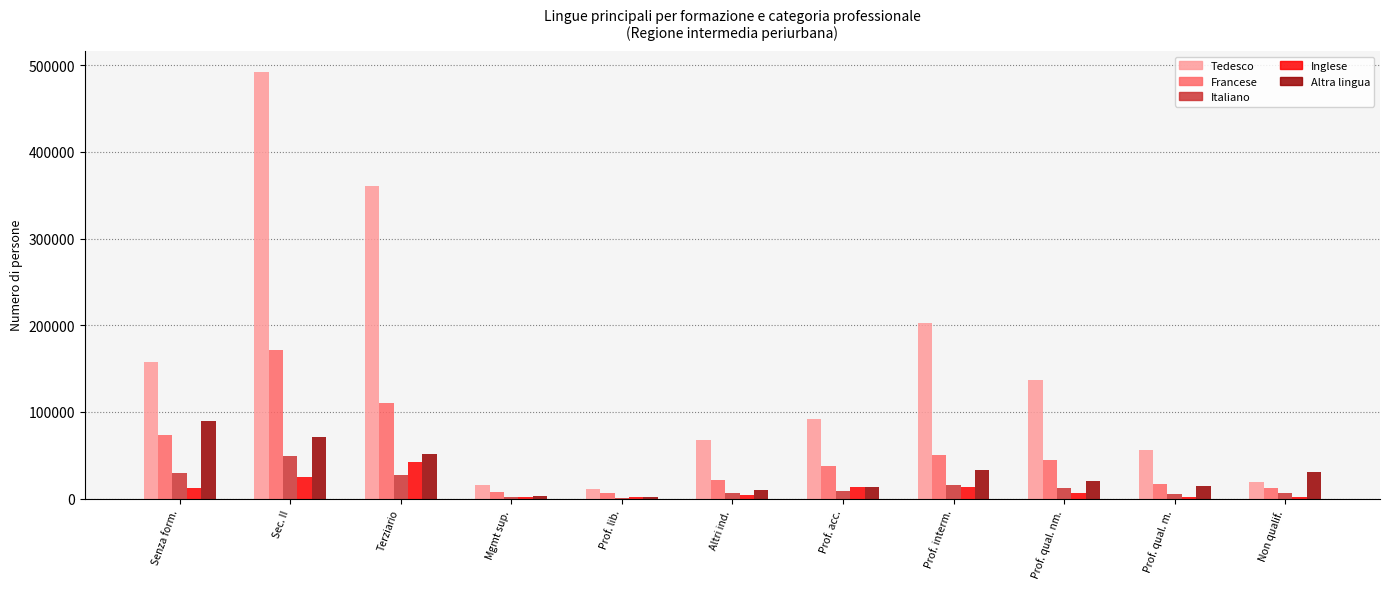

Between Prof. acc. and Non qualif., which series saw the biggest shift?

Tedesco